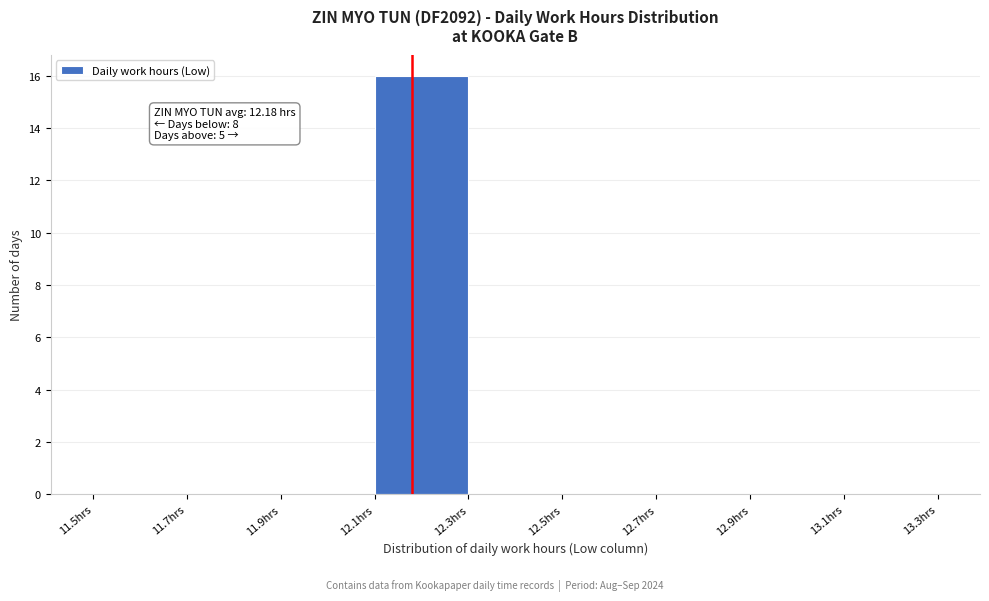

Over which range of the x-axis is the bar tallest?

12.1 to 12.3